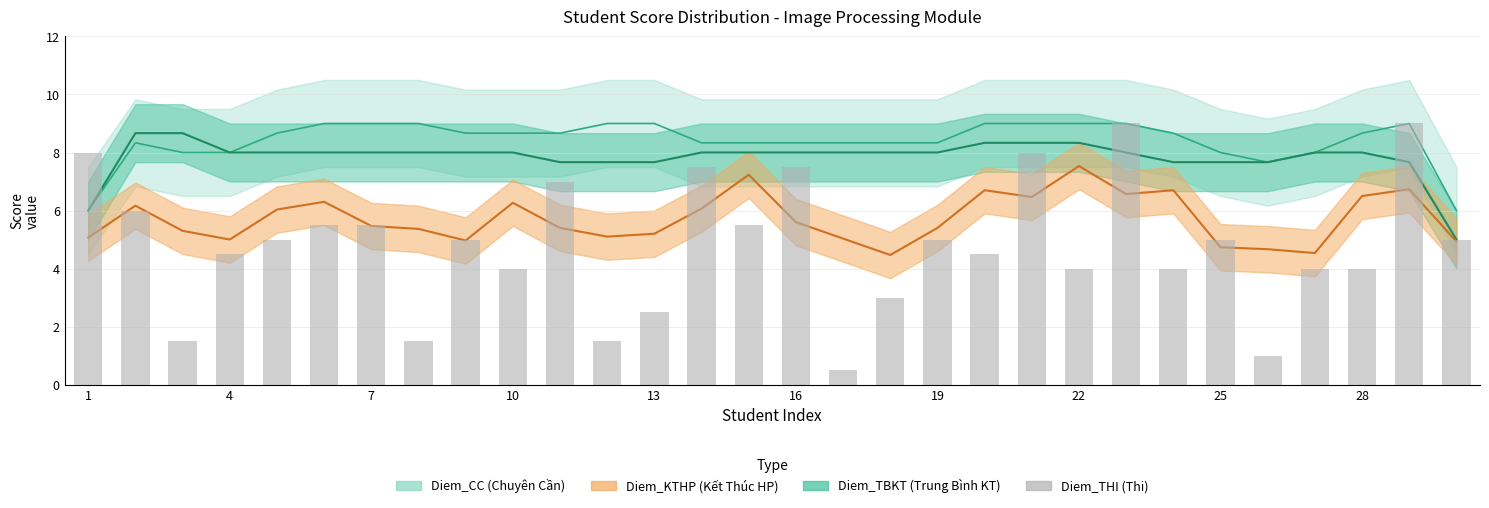

What is the difference between the values at 25 and 27?

1.0